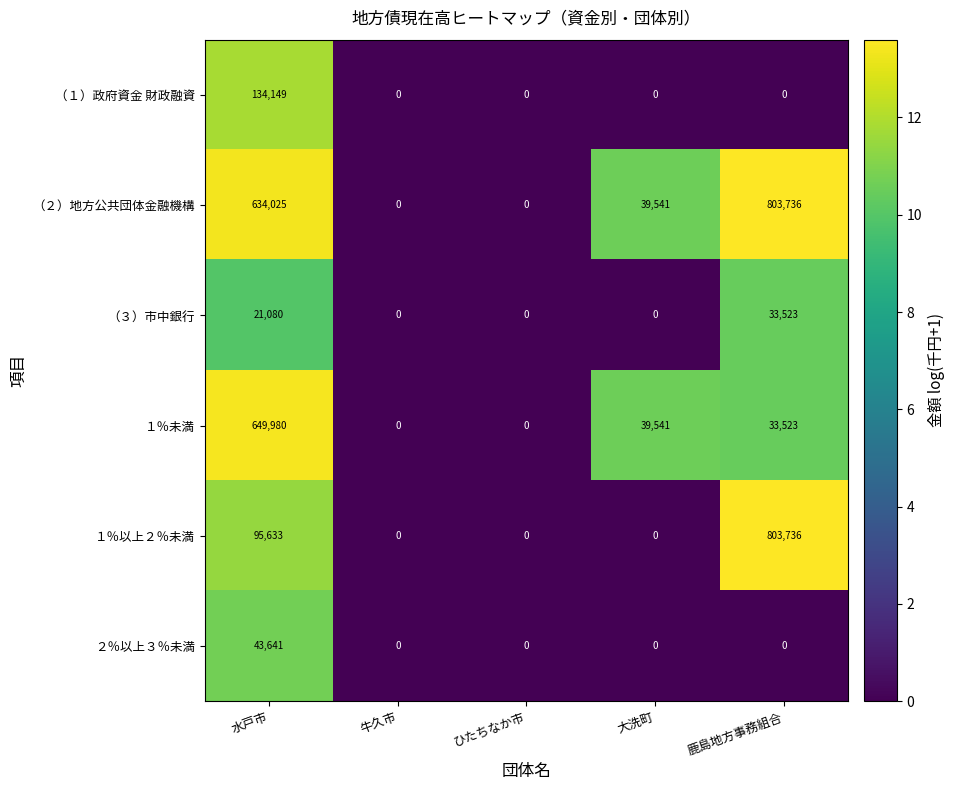

Which series has the largest total across all categories?

（２）地方公共団体金融機構